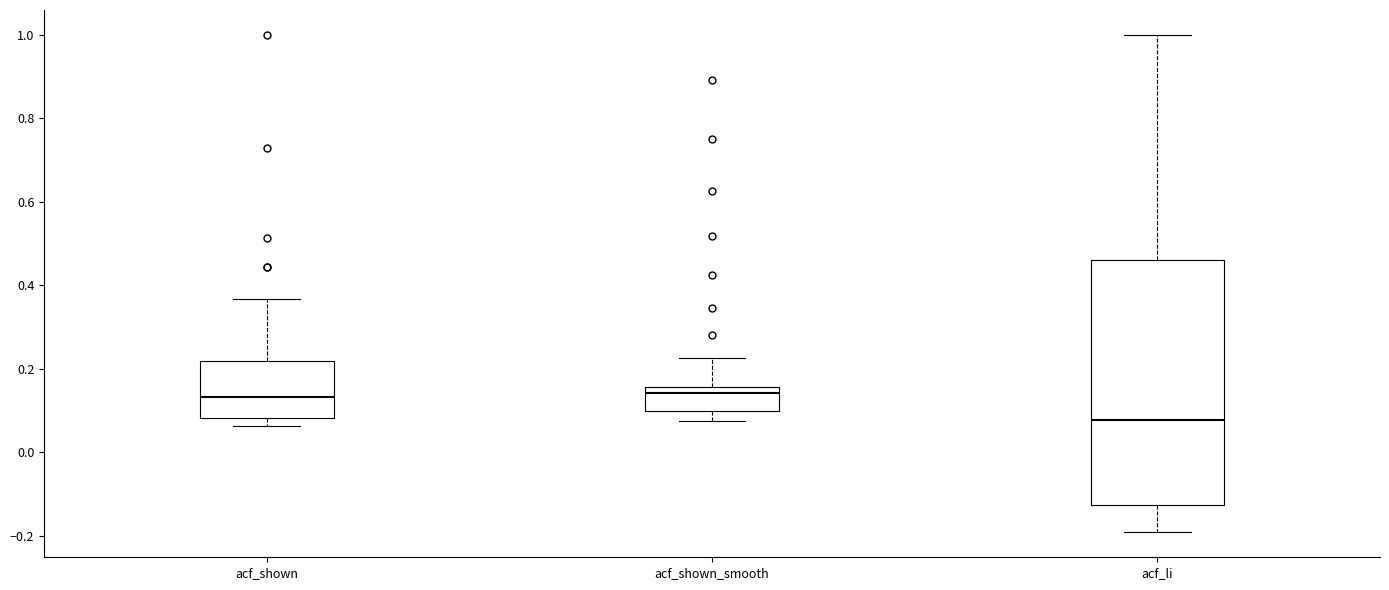

Where does the median line of the box for acf_shown_smooth sit on the y-axis? The values are not printed on the chart, so give them approximately, as read against the axis.

0.14